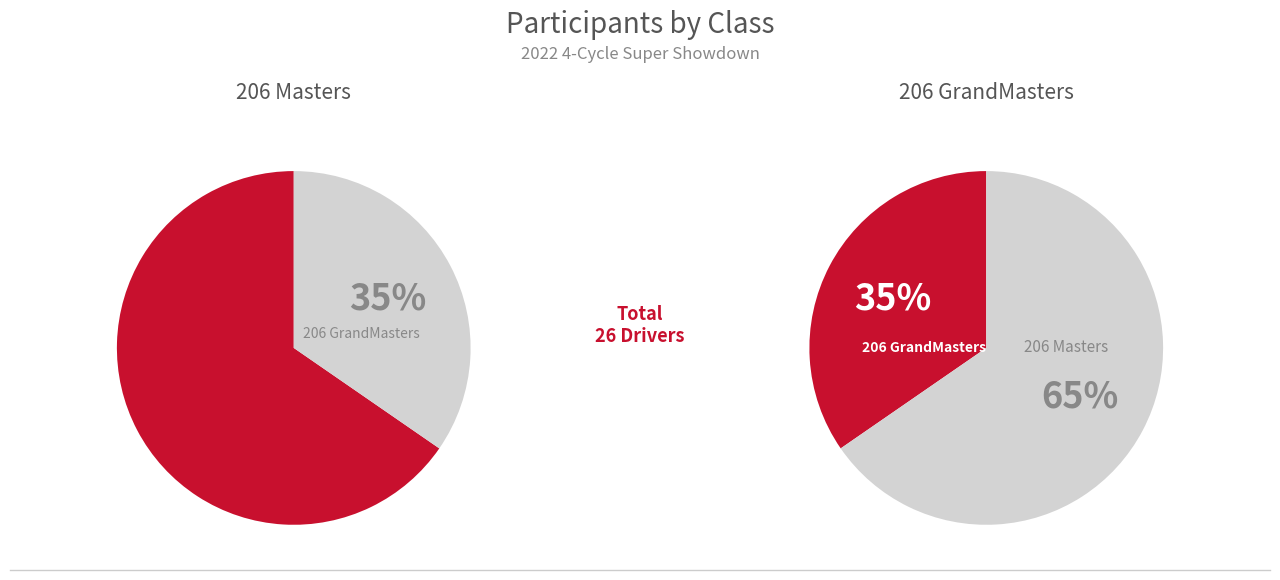

What is the change in value from 206 Masters to 206 GrandMasters?

-8